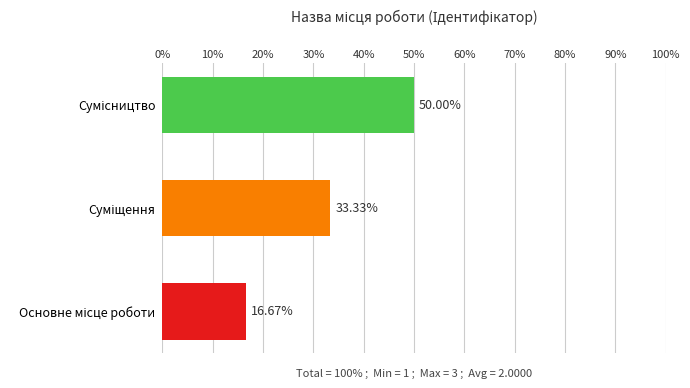

What is the sum of all values?

100.0